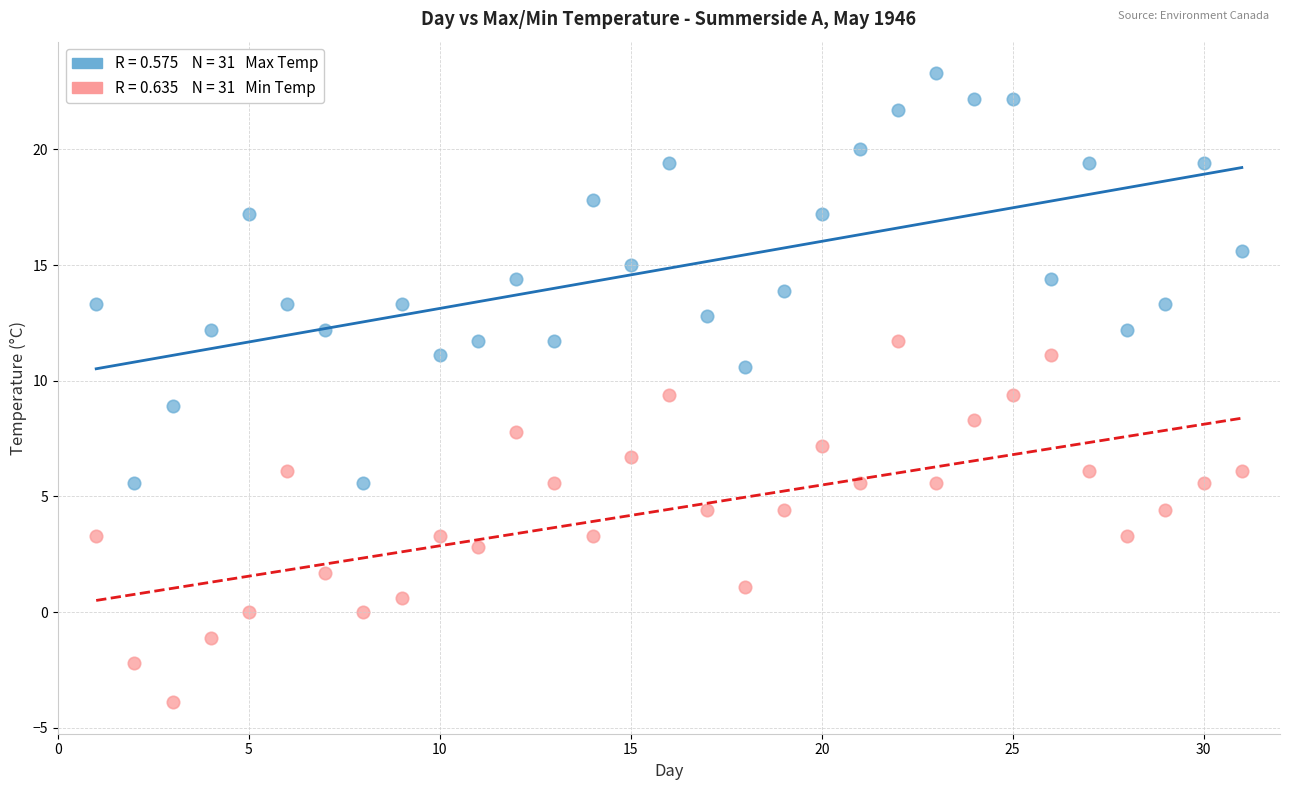

Across all data points, what is the range of Y values (max minus min)?

27.2